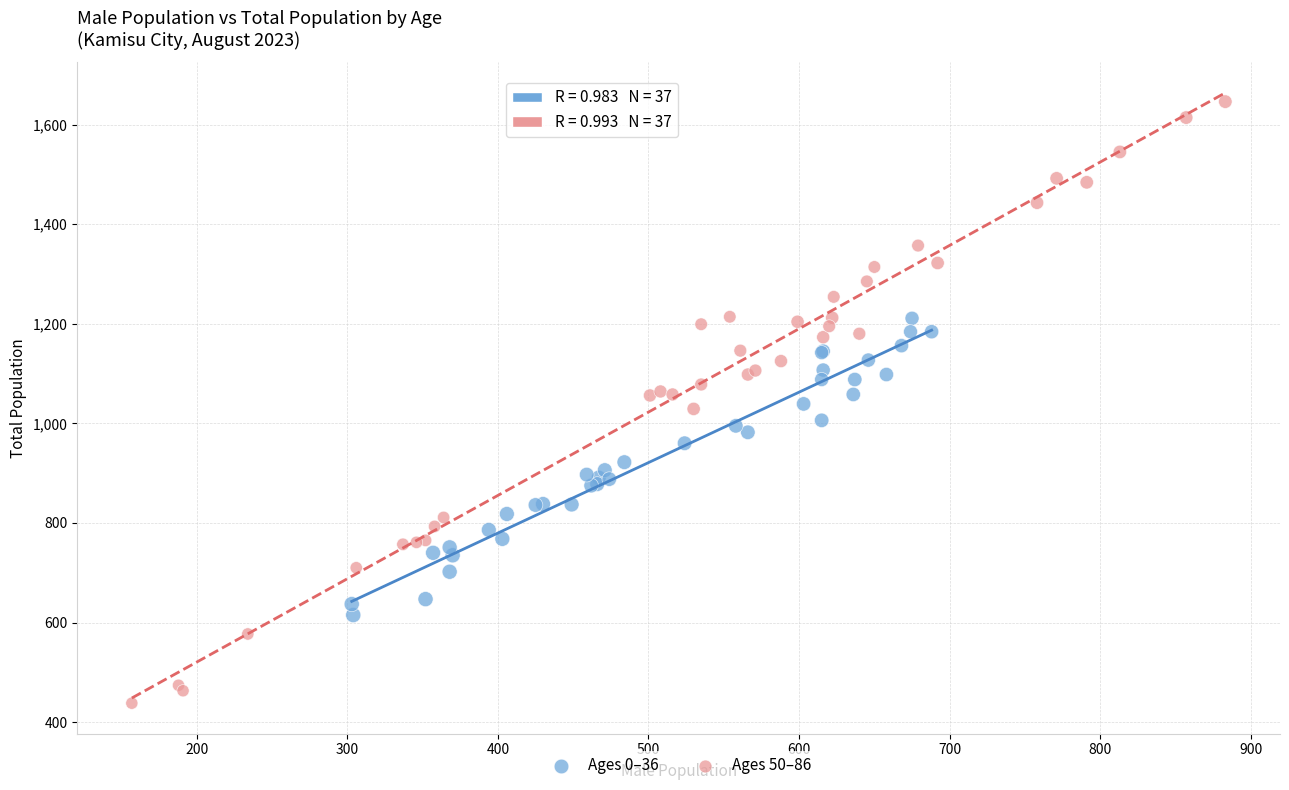

Which series has the largest Y range (max minus min)?

Ages 50–86